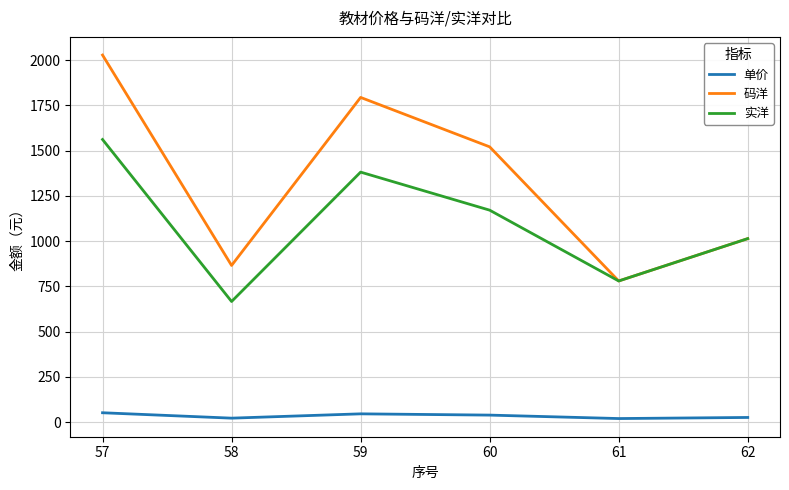

True or false: 码洋 and 单价 intersect in this chart.

False